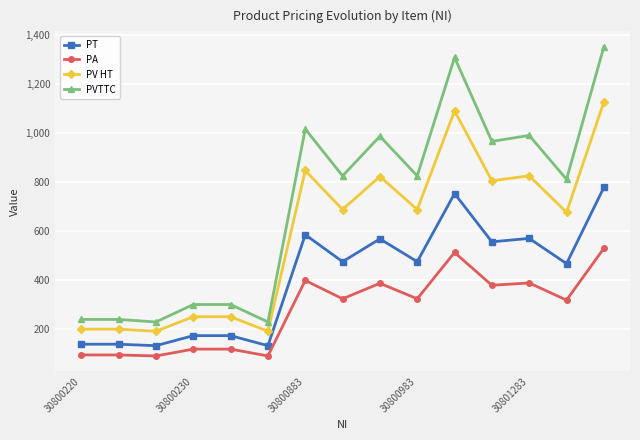

What is the value of the PVTTC point at the 11th from the left?

1307.6